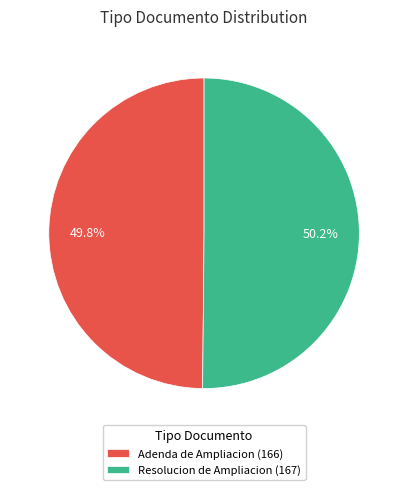

Is there a majority slice in this chart?

Yes